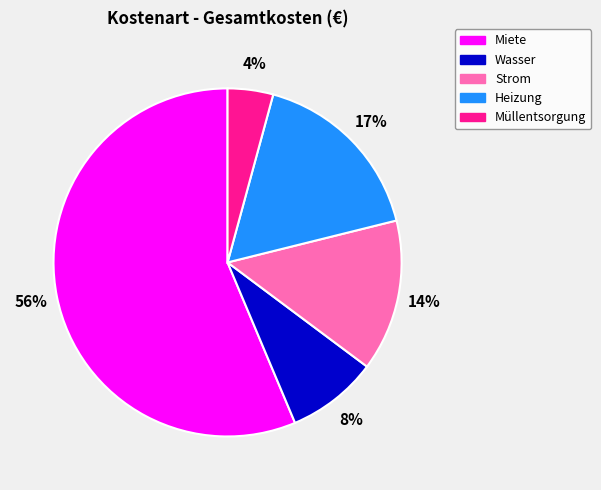

Between Strom and Miete, which is larger?

Miete